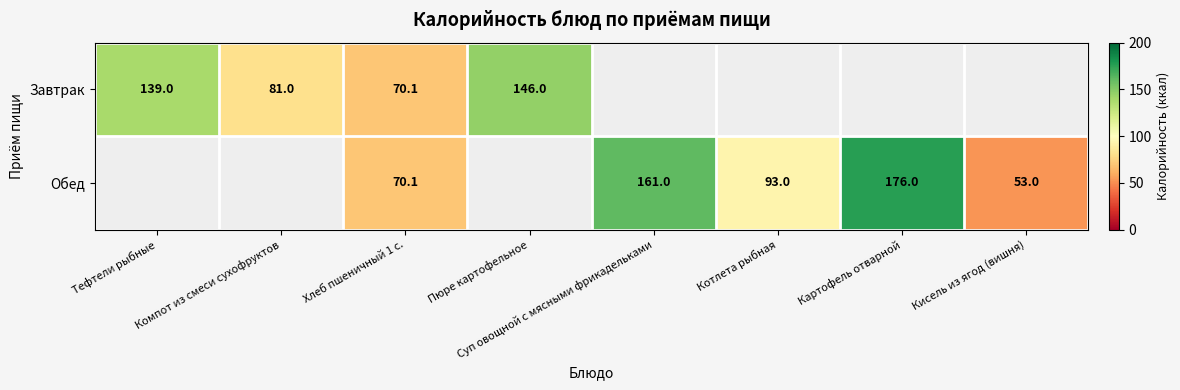

Which label corresponds to the largest value in the chart?

Картофель отварной